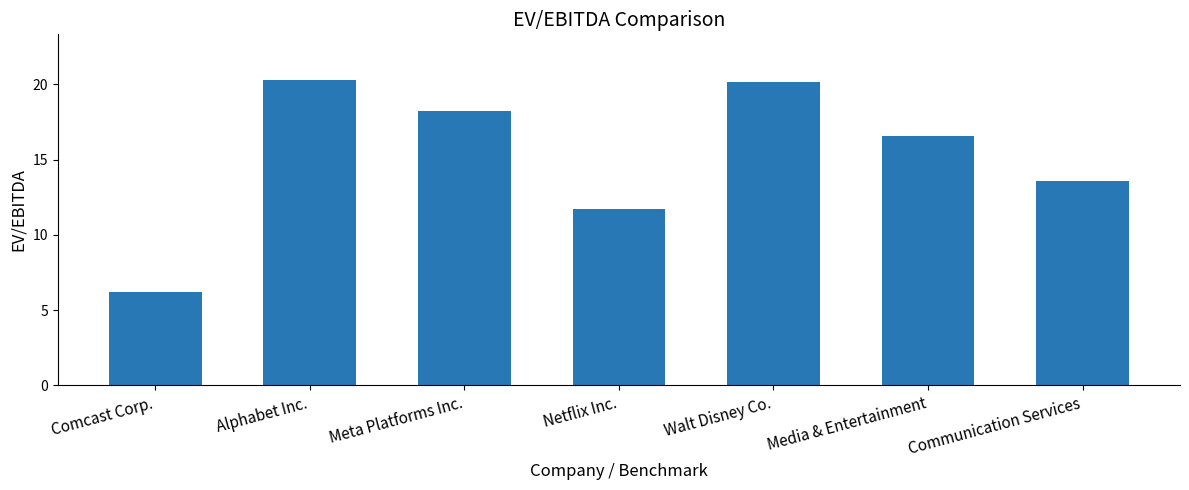

Count the number of categories in the chart.

7